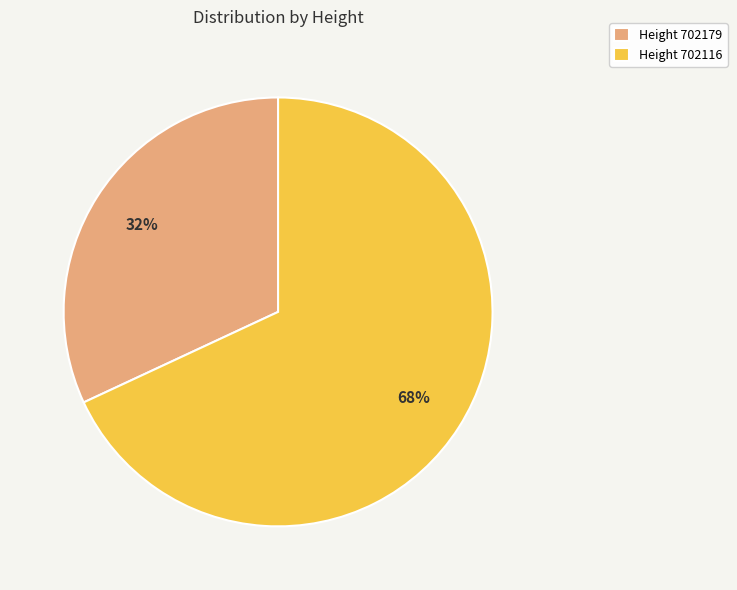

The Height 702116 slice represents 61% of the pie. True or false?

False